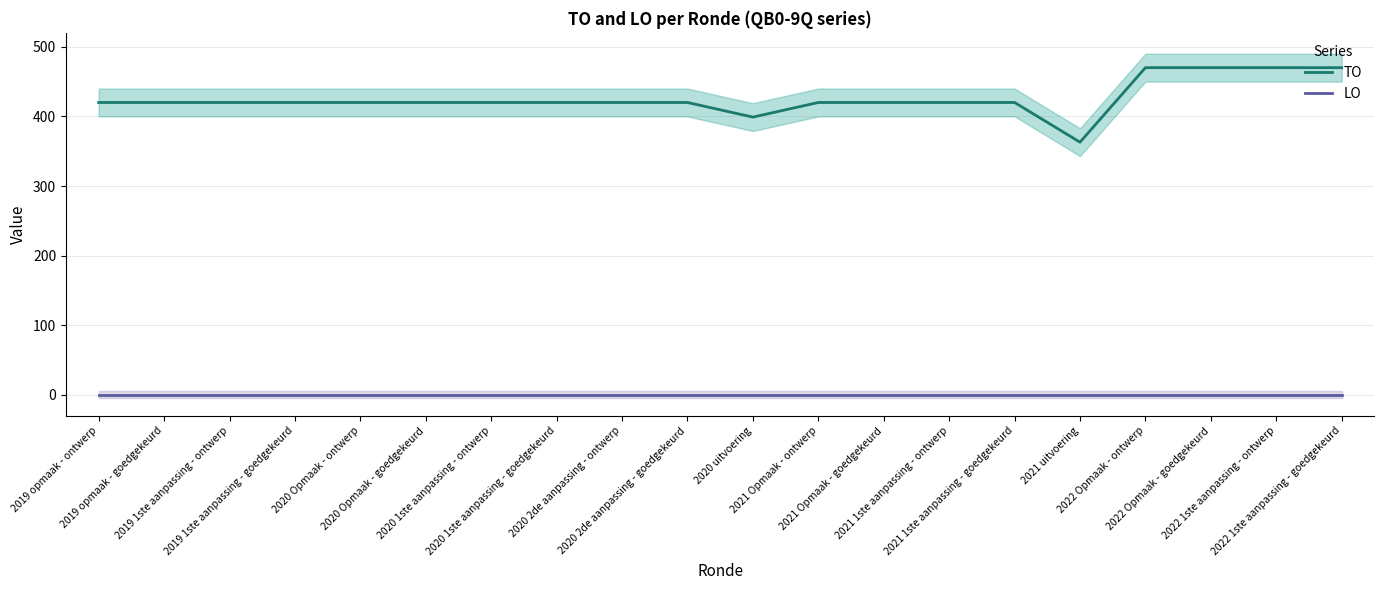

What is the average value of the TO (line) series?

426